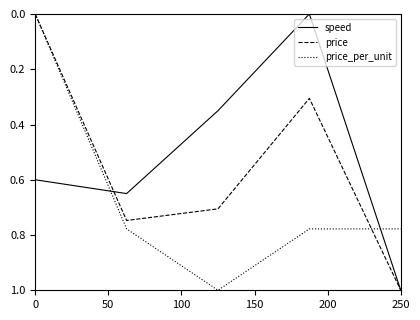

List the series in order of their overall mean, lowest first.

speed, price, price_per_unit